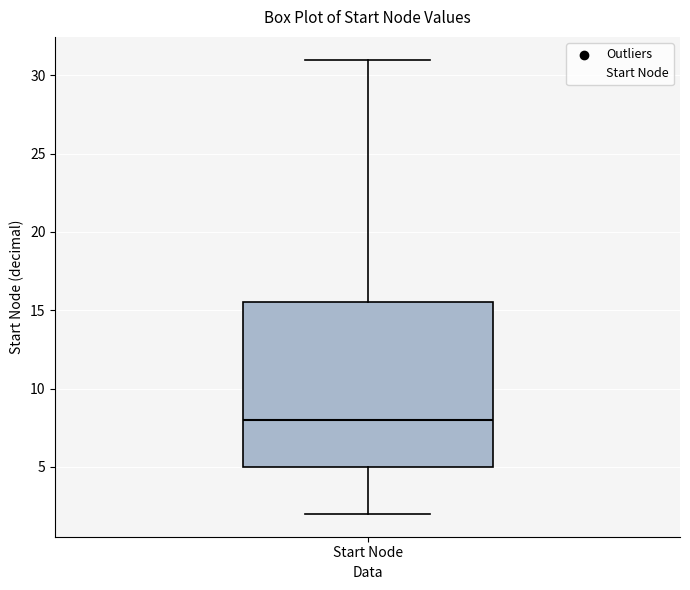

Read this box plot against the y-axis: the position of the median line, the range covered by the box, and the ends of both whiskers. The values are not printed on the chart, so give them approximately, as read against the axis.

median 8.0, box 5.0 to 15.5, whiskers 2.0 to 31.0